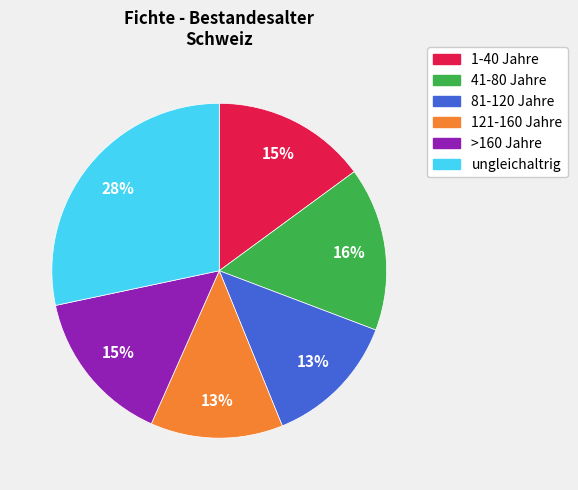

True or false: 1-40 Jahre accounts for 15% of the total.

True